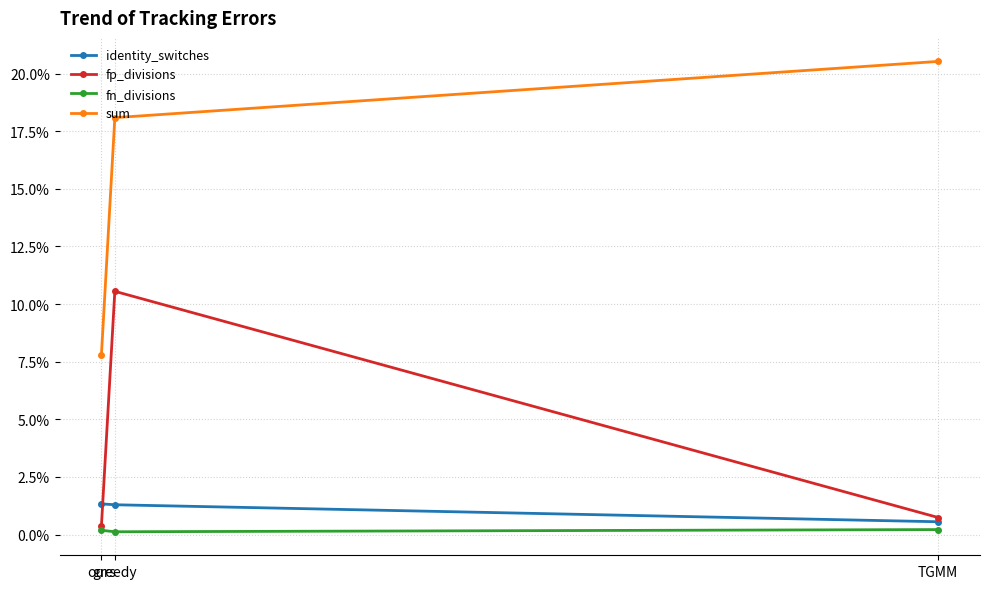

Is this an area chart (filled region under the line)?

No